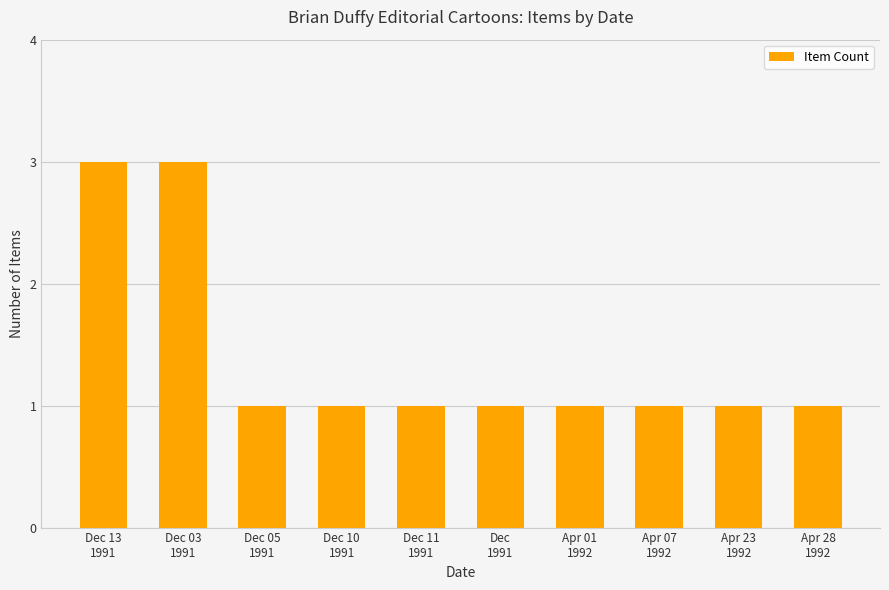

How many data points does each series have?

10